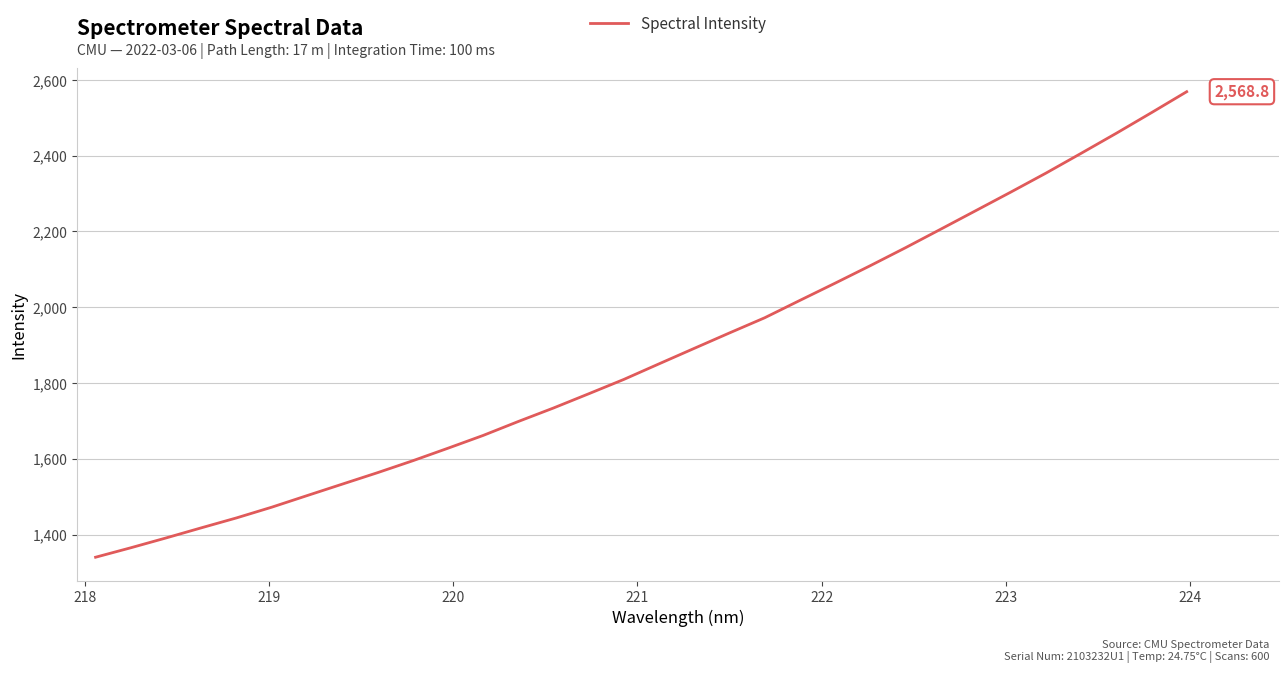

What is the greatest value displayed?

2568.8